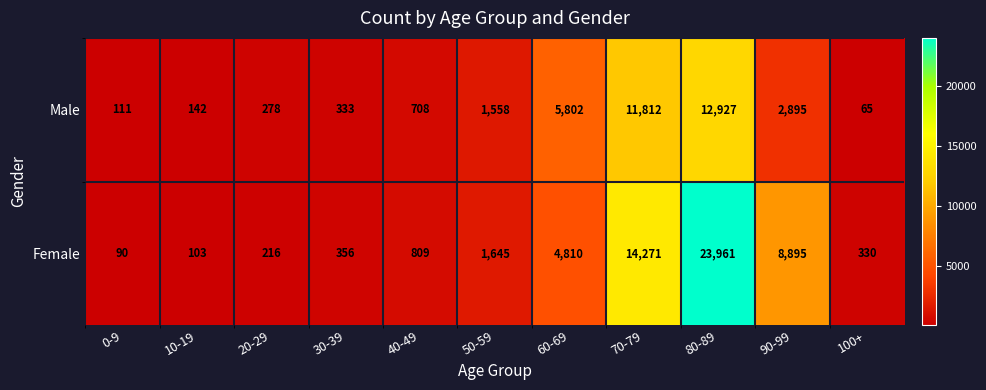

At which category does the chart reach its minimum across all series?

100+